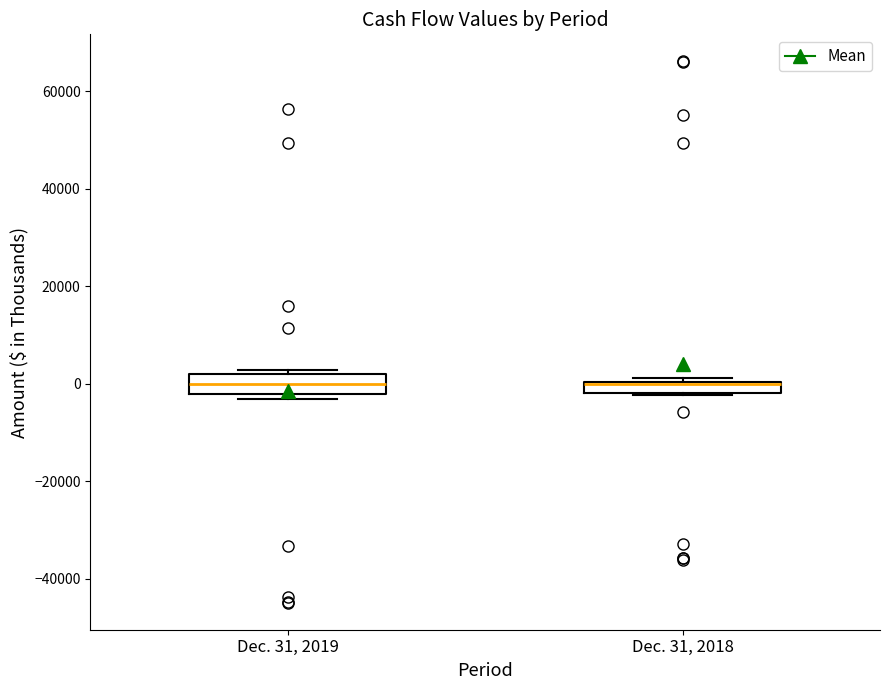

Where is the upper edge of the box for Dec. 31, 2018 on the y-axis? The values are not printed on the chart, so give them approximately, as read against the axis.

0